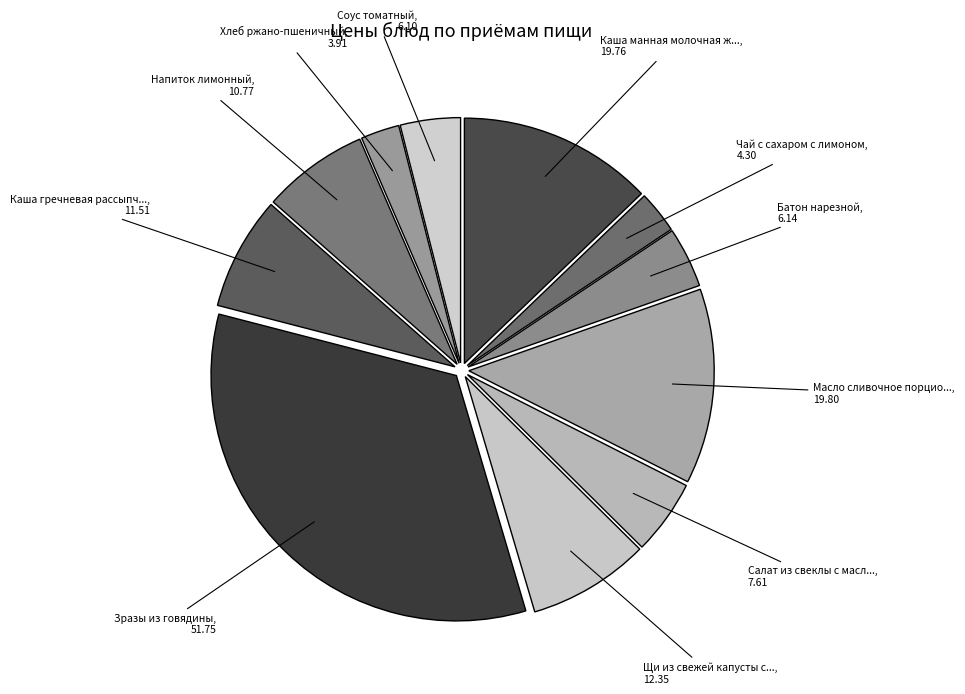

How many segments does this pie chart have?

11